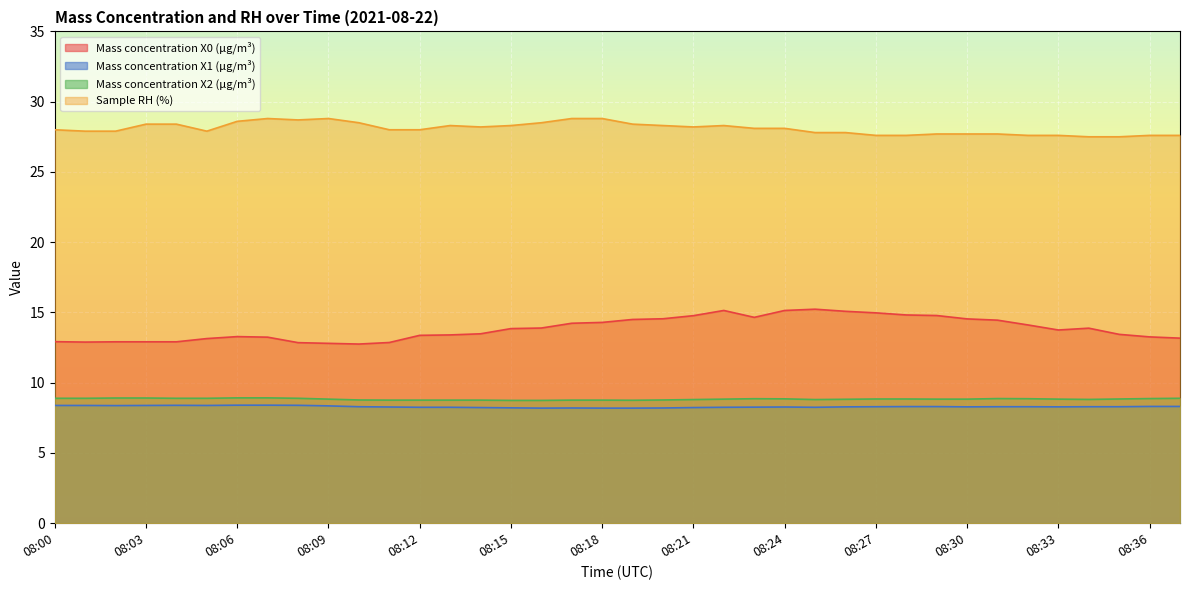

Count the number of categories in the chart.

38